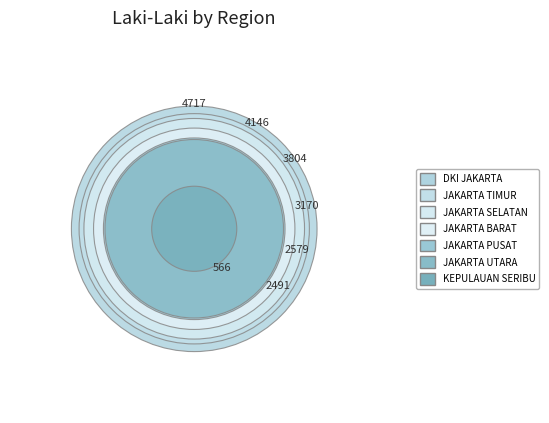

Which has a higher value, KOTA ADMINISTRASI JAKARTA TIMUR or KOTA ADMINISTRASI JAKARTA SELATAN?

KOTA ADMINISTRASI JAKARTA TIMUR